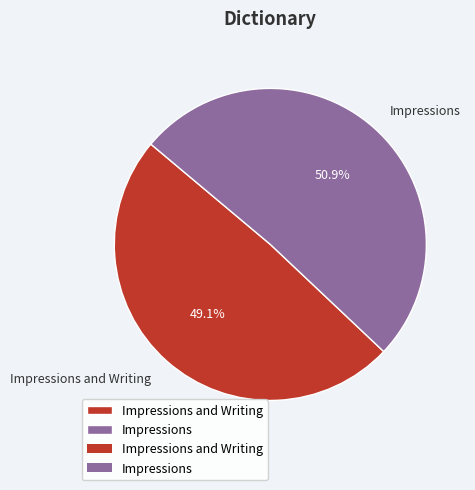

Which has a higher value, Impressions and Writing or Impressions?

Impressions